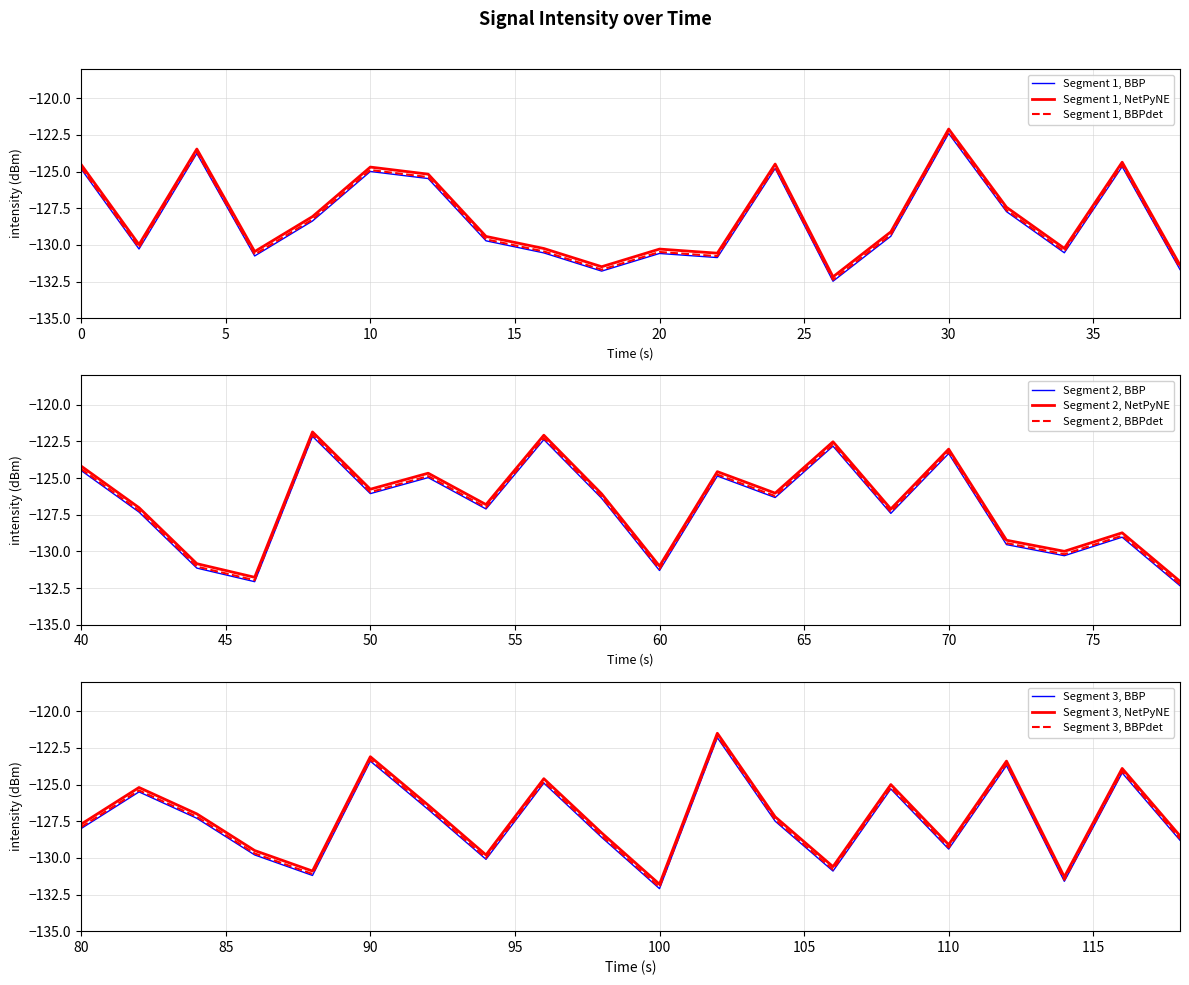

How many series are shown in this chart?

3